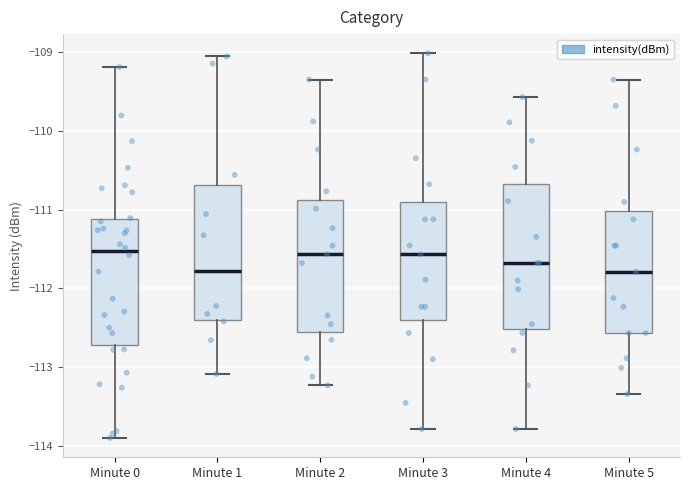

Where does the upper whisker of the box for Minute 1 end on the y-axis? The values are not printed on the chart, so give them approximately, as read against the axis.

-109.1